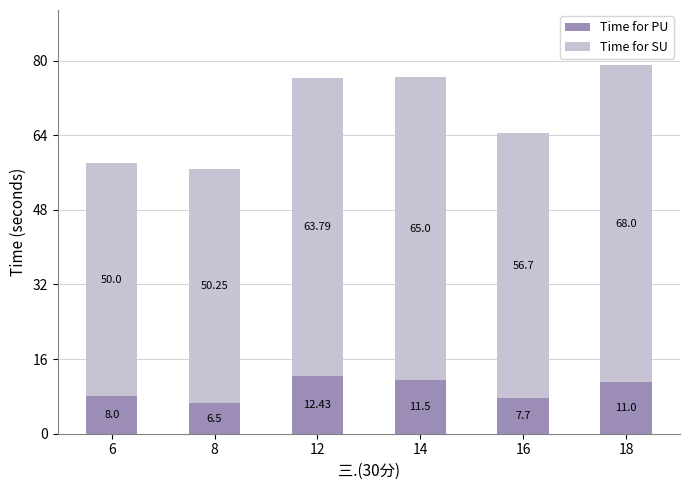

What is the difference between the Time for PU values at 16 and 14?

3.8